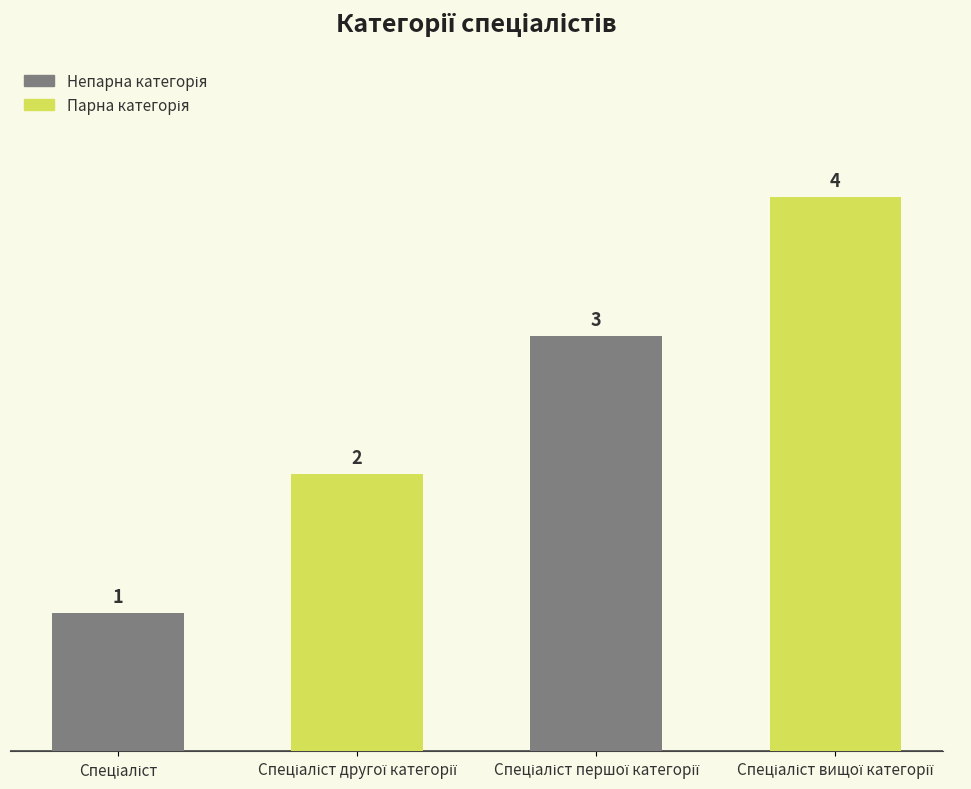

What is the value of the 3rd bar from the left?

3